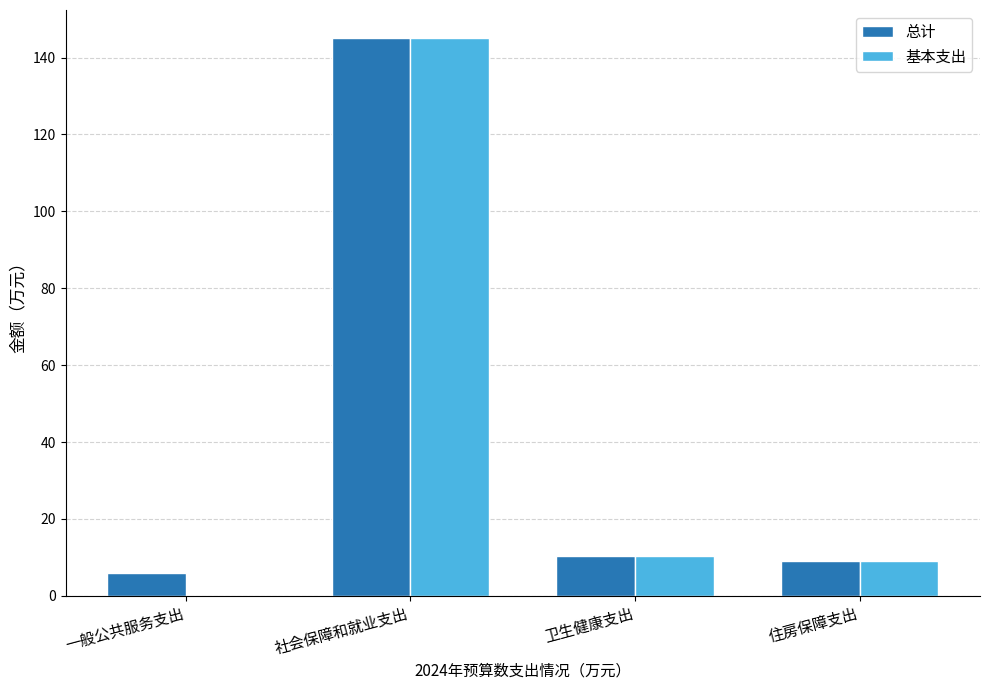

The 总计 series shows 3.6 at 住房保障支出. True or false?

False